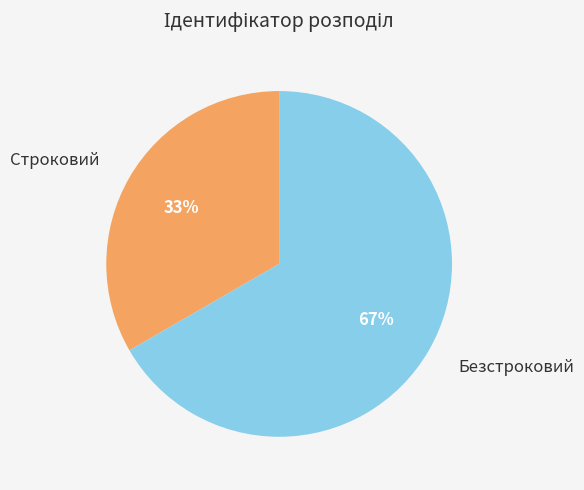

To the nearest percent, what is the average slice percentage?

50%